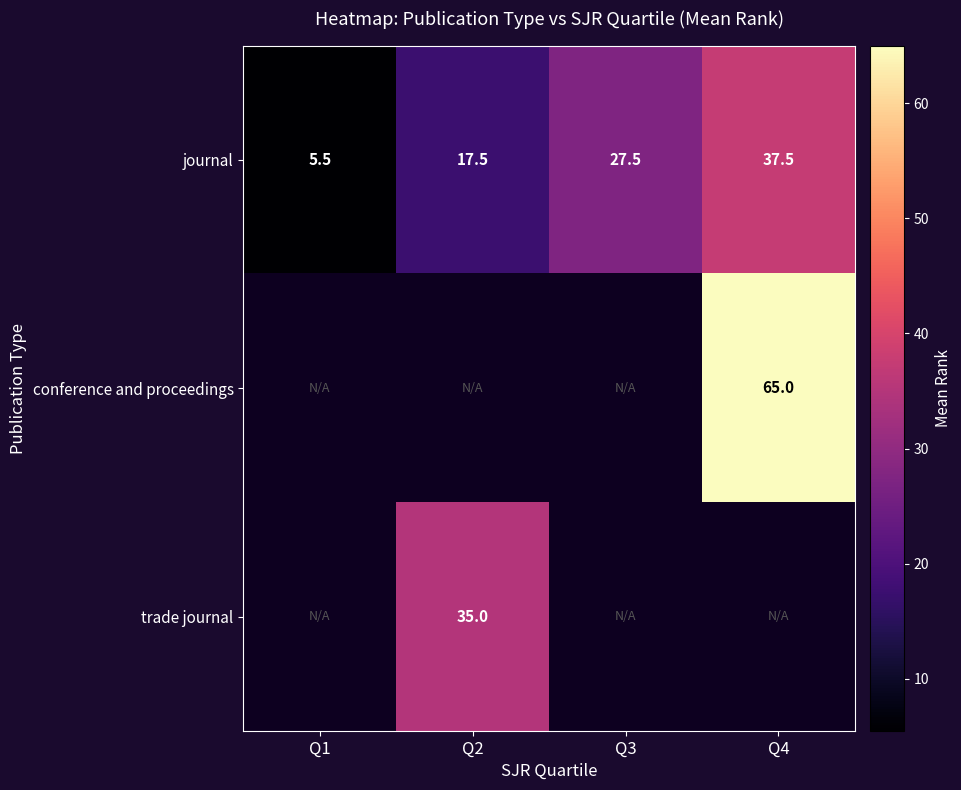

The journal series shows 11.1 at Q2. True or false?

False